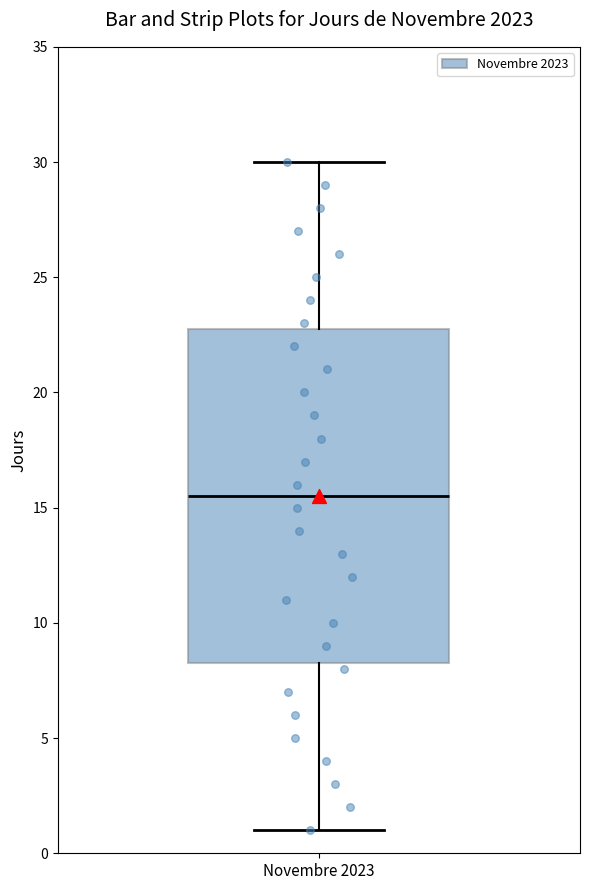

Where does the upper whisker of the box for Novembre 2023 end on the y-axis? The values are not printed on the chart, so give them approximately, as read against the axis.

30.0